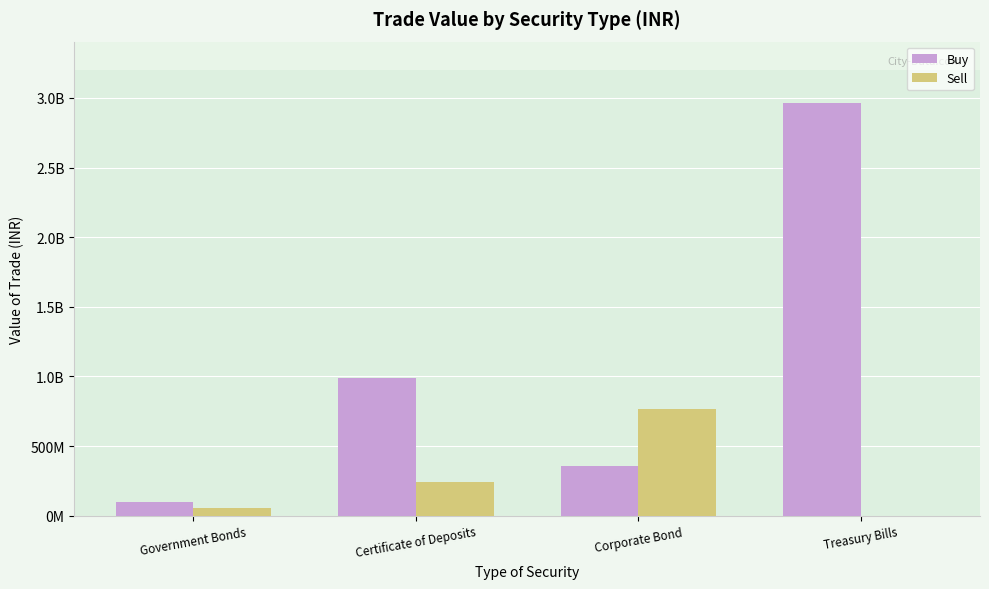

What are all the series names shown in the legend?

Buy, Sell